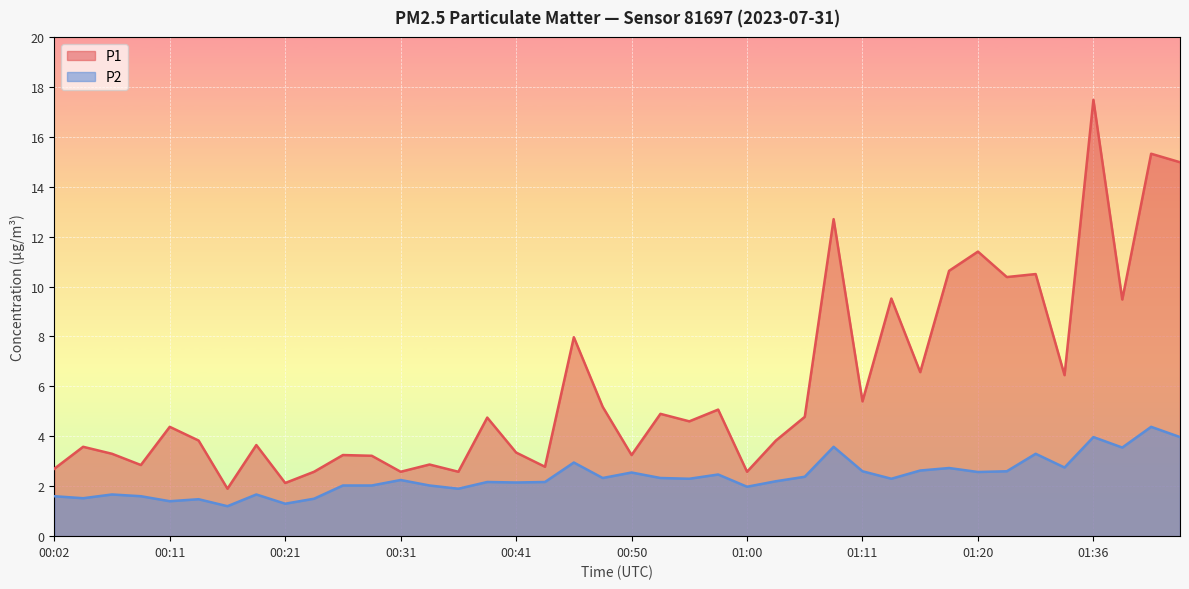

How many data points does each series have?

40